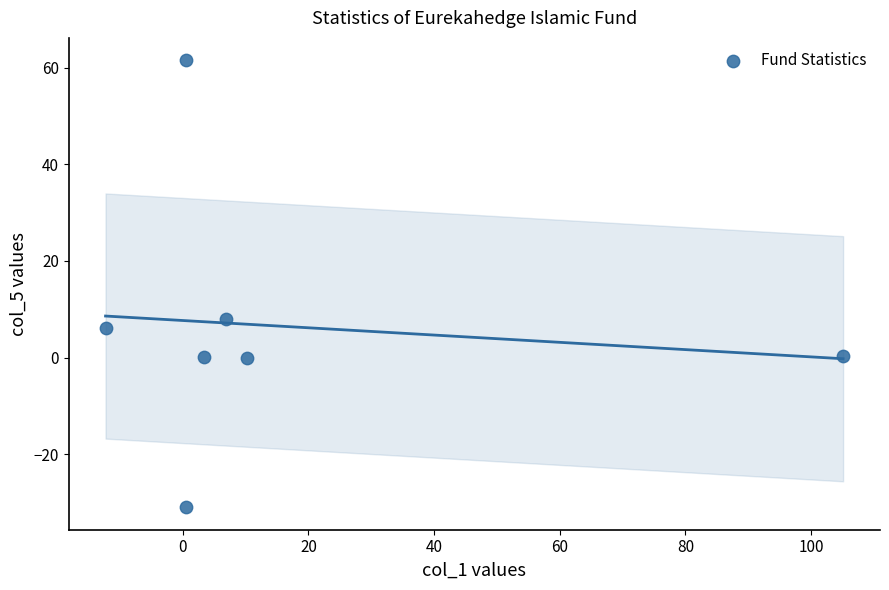

What is the range of Y values (max minus min)?

92.6